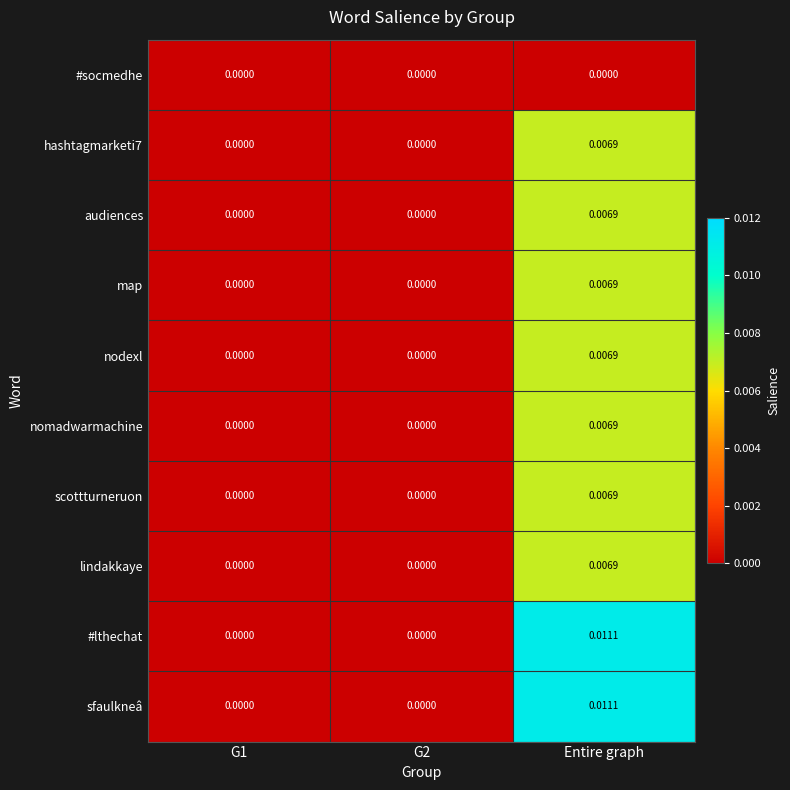

At which label does #lthechat reach its peak?

Entire graph